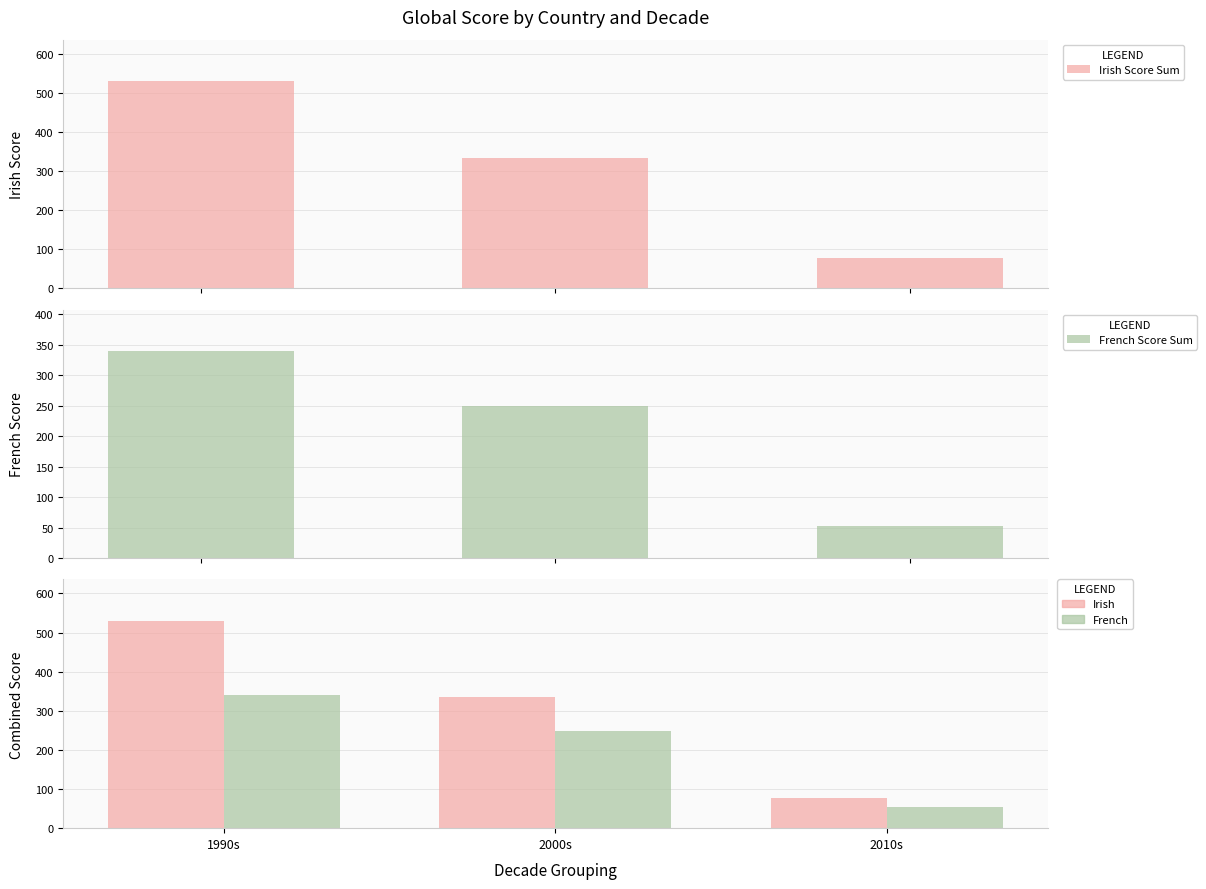

Which label corresponds to the smallest value in the chart?

2010s